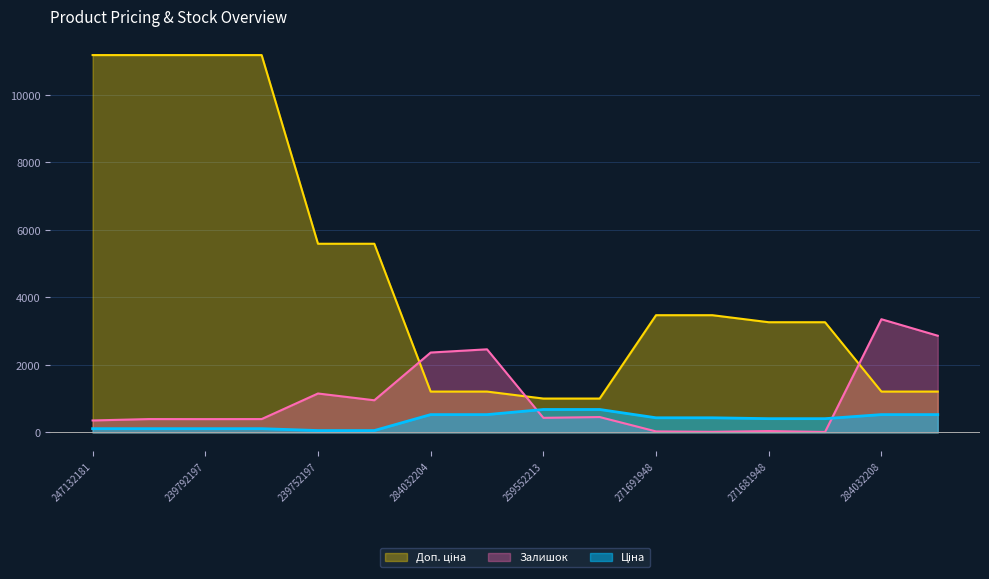

Which series has the largest total across all categories?

Доп. ціна